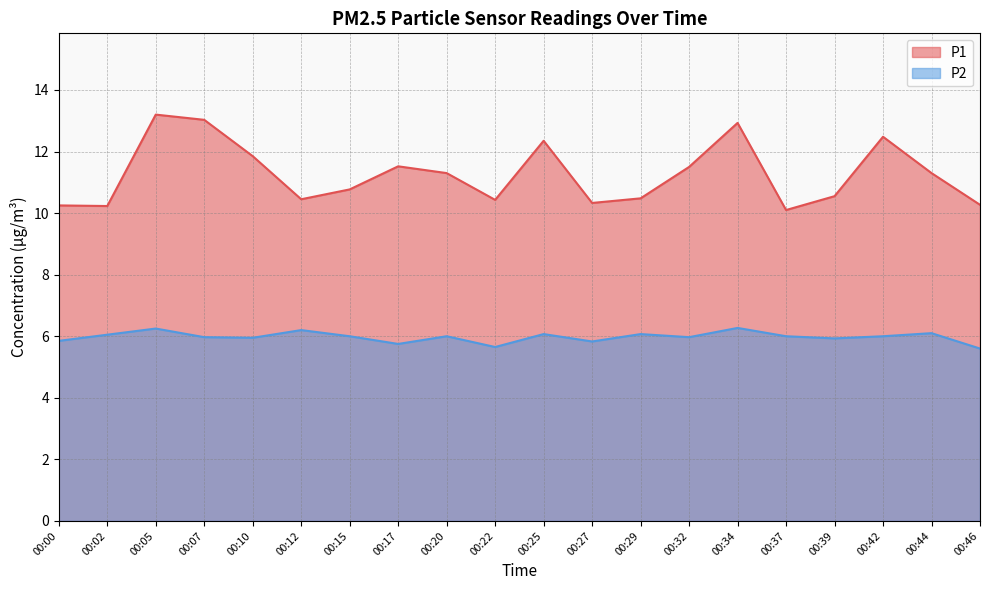

The P1 series shows 7.6 at 00:10. True or false?

False